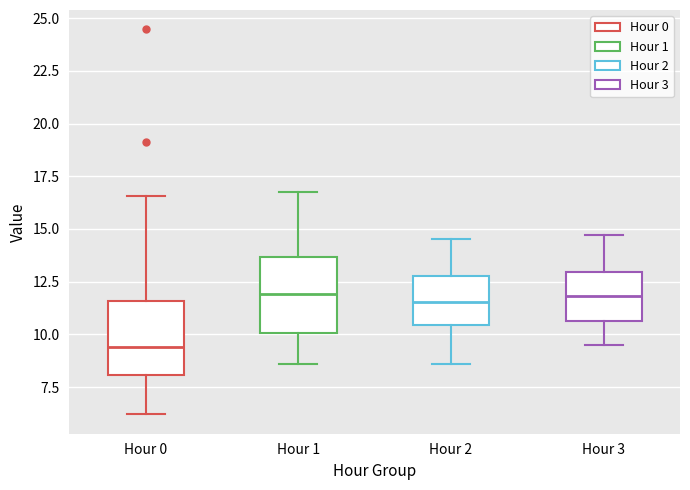

Where is the lower edge of the box for Hour 1 on the y-axis? The values are not printed on the chart, so give them approximately, as read against the axis.

10.0